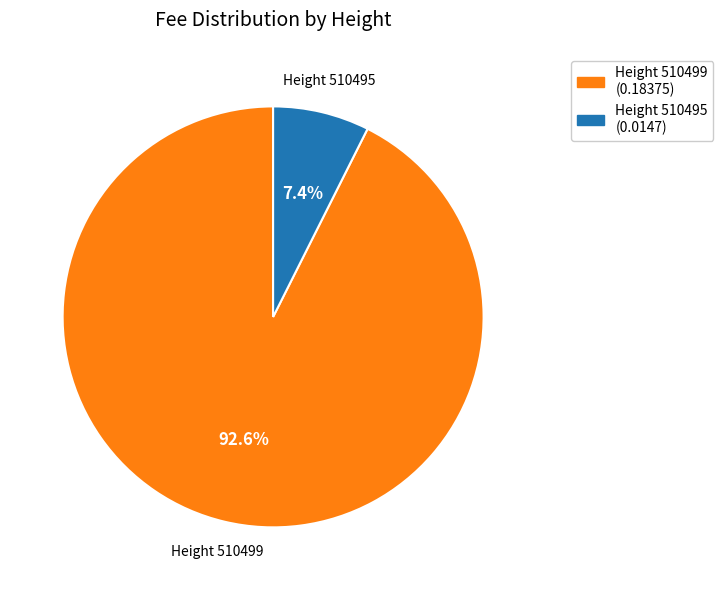

Count the number of slices in the pie.

2